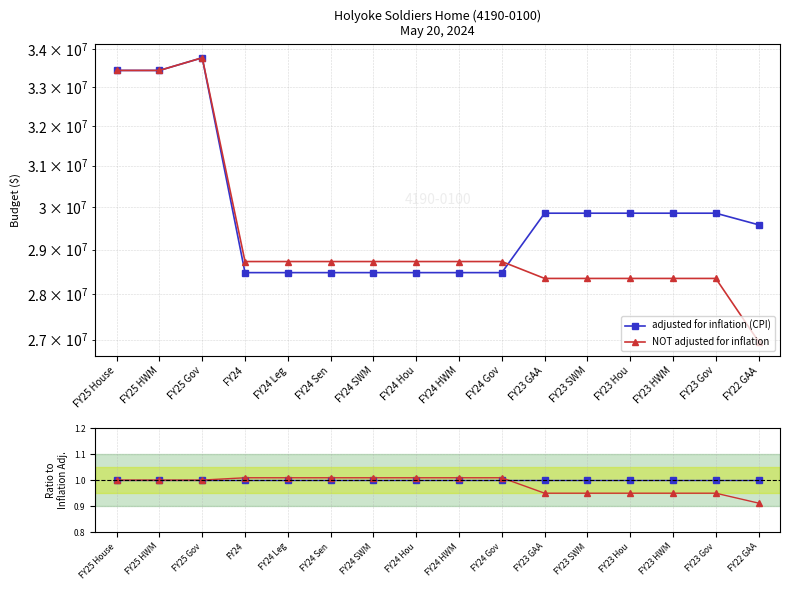

Between which two adjacent categories do adjusted for inflation (CPI) and NOT adjusted for inflation first intersect?

FY24 Gov and FY23 GAA